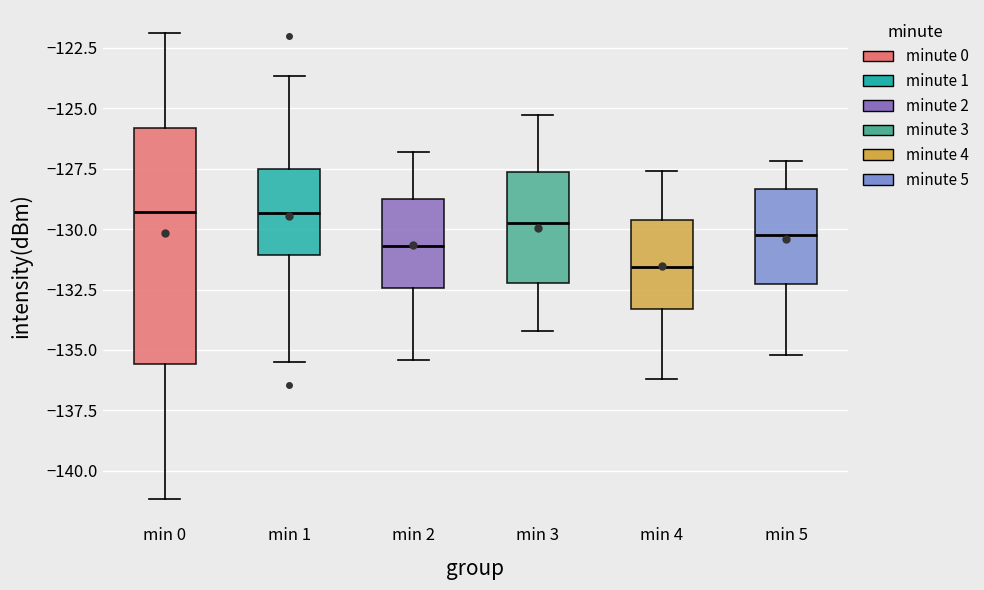

Reading left to right, read every box against the y-axis: the position of its median line, the range the box covers, and the ends of its whiskers. The values are not printed on the chart, so give them approximately, as read against the axis.

min 0: median -129.5, box -135.5 to -126.0, whiskers -141.0 to -122.0
min 1: median -129.5, box -131.0 to -127.5, whiskers -135.5 to -123.5
min 2: median -130.5, box -132.5 to -128.5, whiskers -135.5 to -127.0
min 3: median -129.5, box -132.0 to -127.5, whiskers -134.0 to -125.5
min 4: median -131.5, box -133.5 to -129.5, whiskers -136.0 to -127.5
min 5: median -130.0, box -132.5 to -128.5, whiskers -135.0 to -127.0